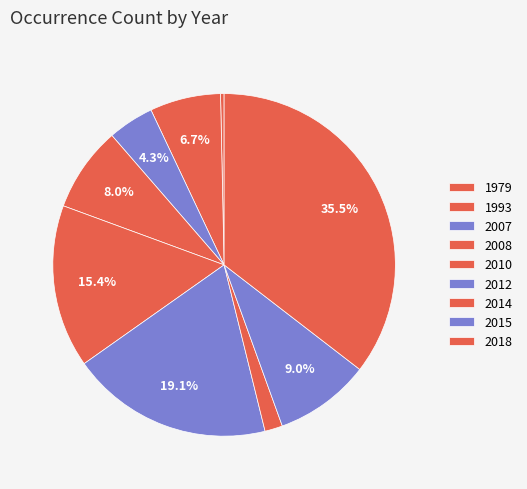

What portion of the pie excludes 2015?

91.0%